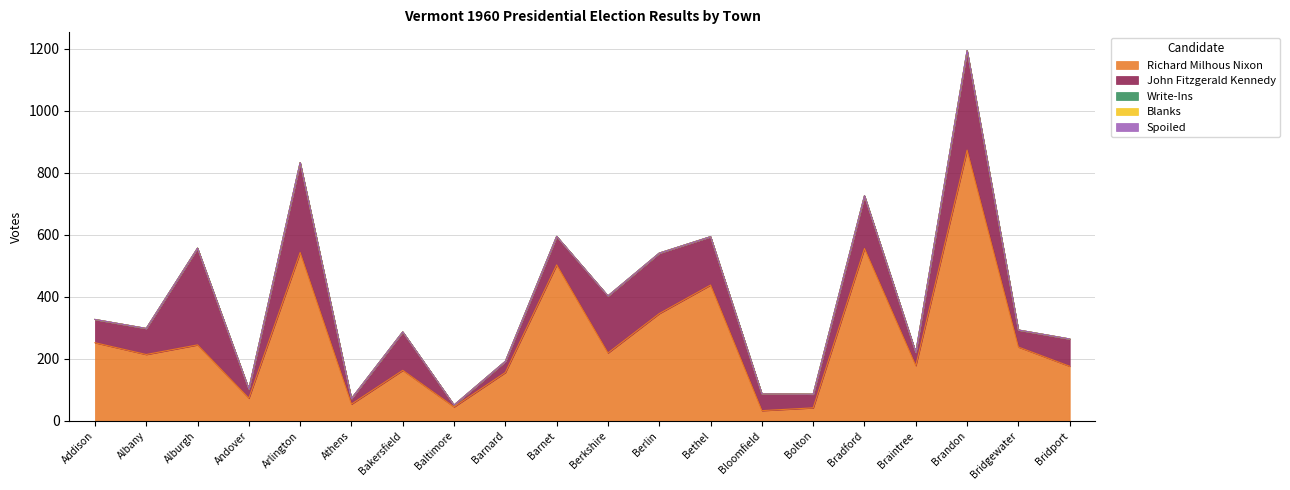

How many data points in John Fitzgerald Kennedy are above 88?

9